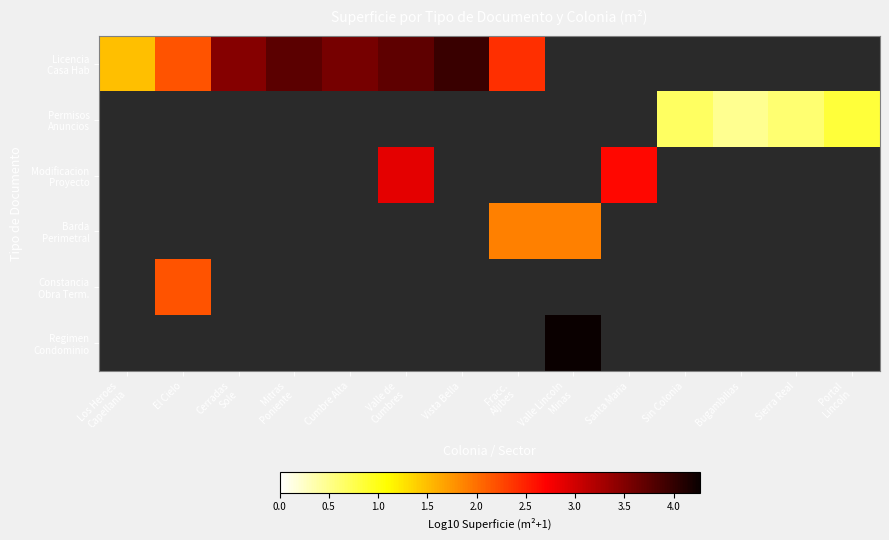

At which label does Constancia Obra Term. reach its minimum?

Los Heroes Capellania